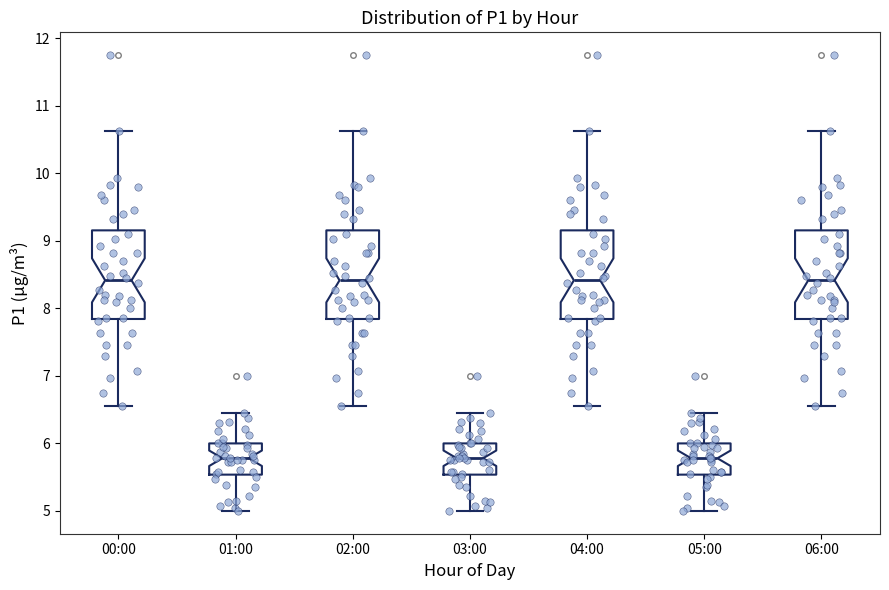

Where is the lower edge of the box for 00:00 on the y-axis? The values are not printed on the chart, so give them approximately, as read against the axis.

7.8